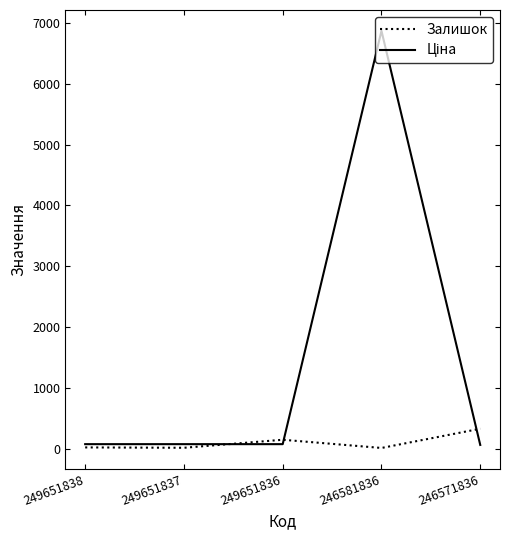

At which category is the sum across all series the highest?

246581836